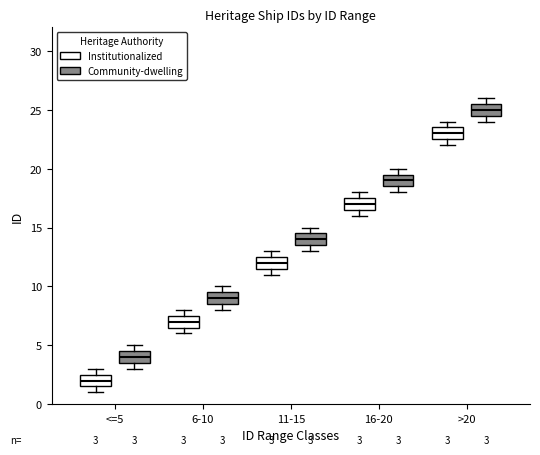

Which box's median line is the highest?

>20 (Community-dwelling)